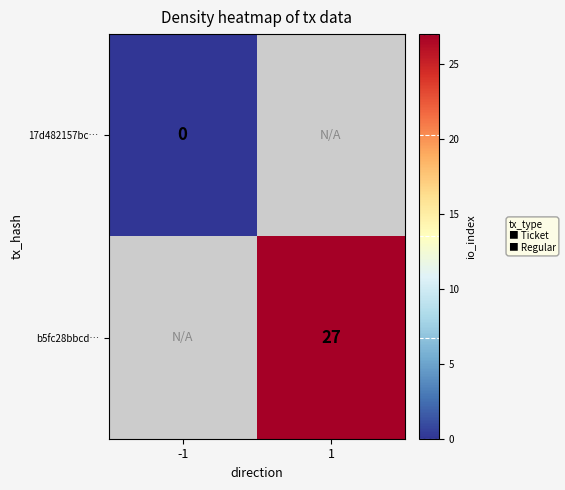

Which label corresponds to the smallest value in the chart?

-1